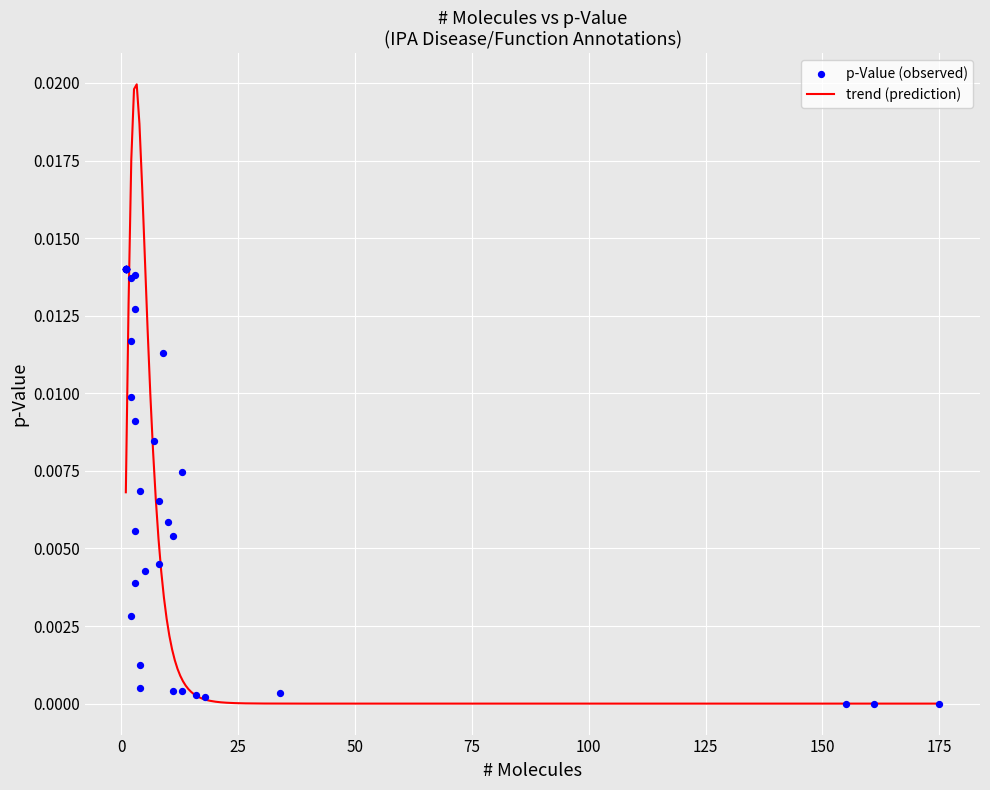

Between 27 and 37, which is larger?

37